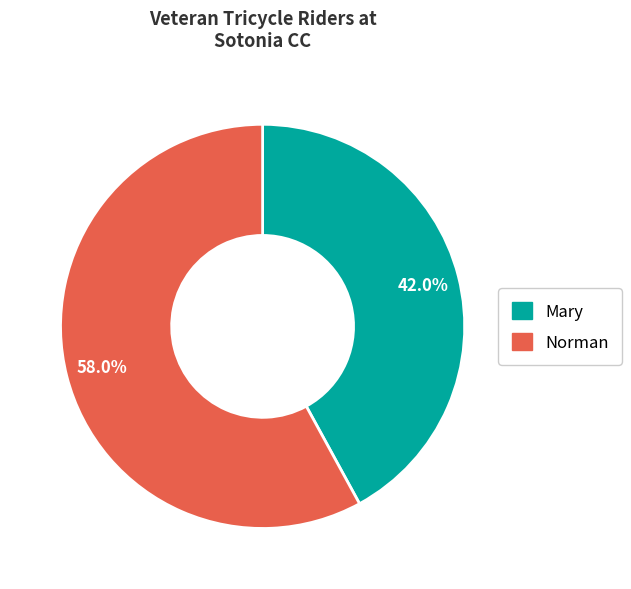

How many slices are in this pie chart?

2